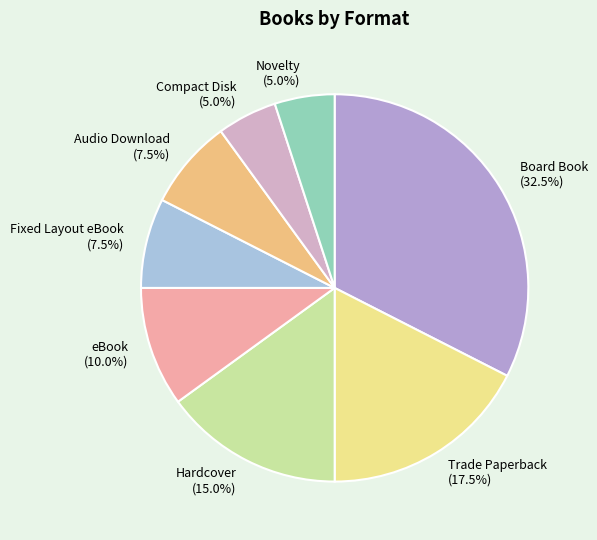

Which slice is the largest?

Board Book